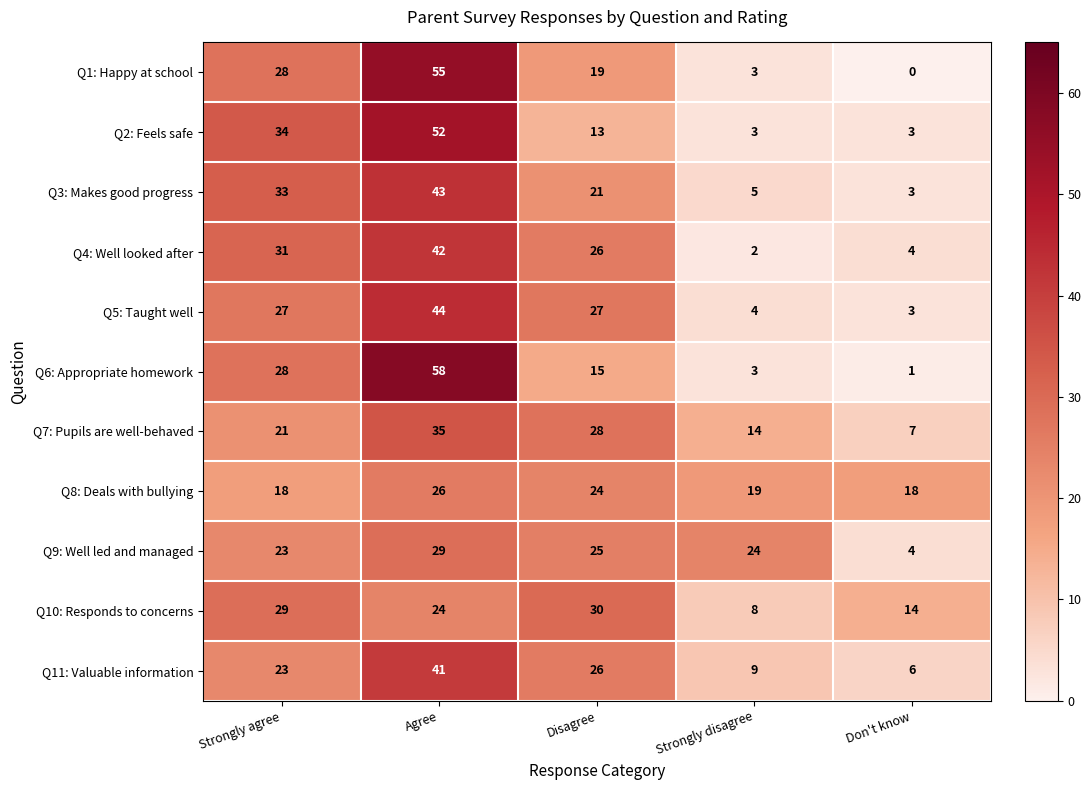

What is the sum of the Q6: Appropriate homework values at Disagree and Strongly agree?

43